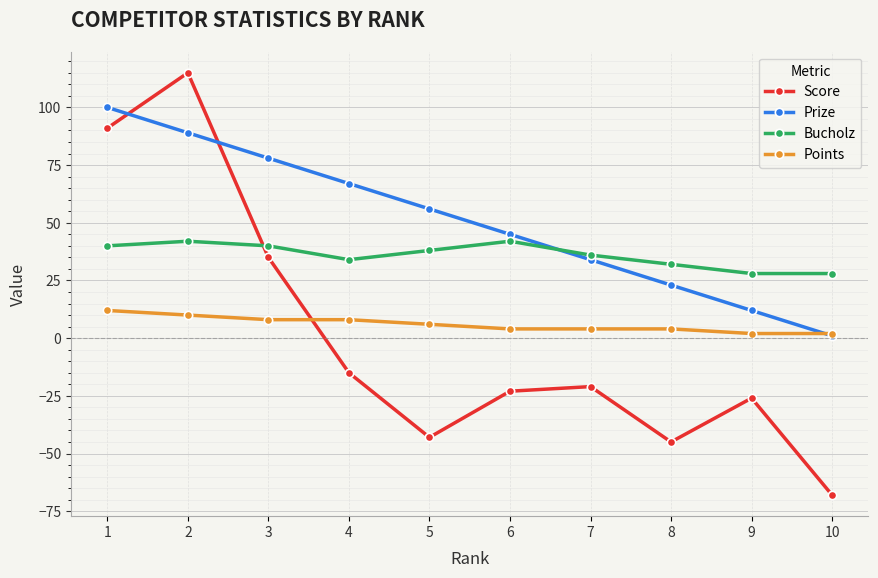

Which series has the largest range (max minus min)?

Score